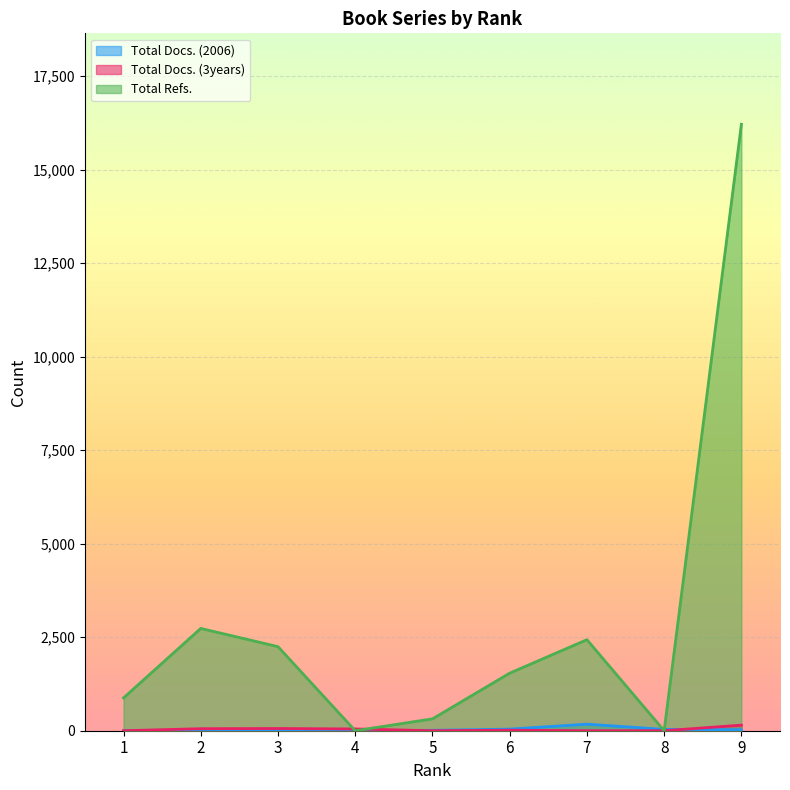

Where is the first local maximum for Total Docs. (3years)?

3